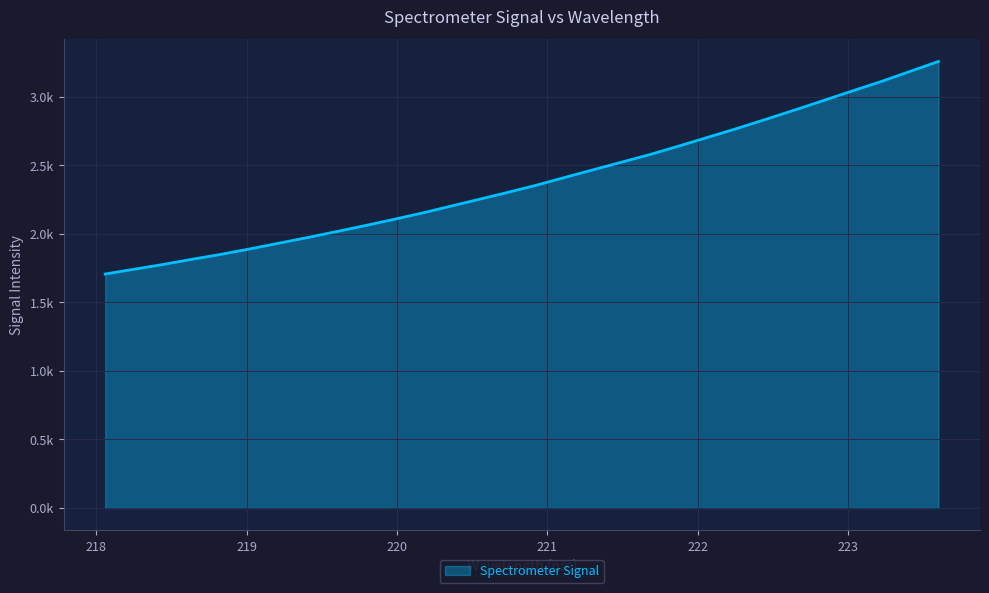

What is the value of the 14th point from the left?

2252.9